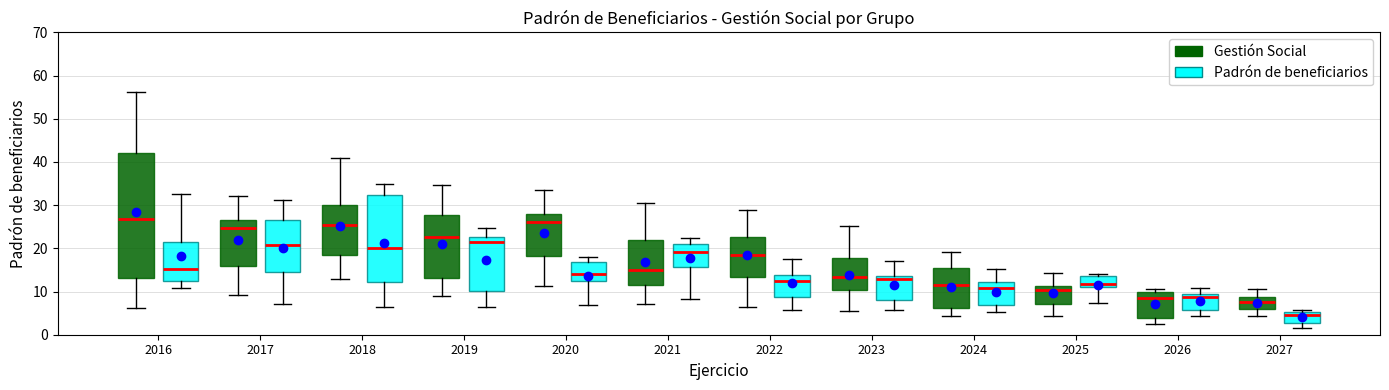

Which box is the tallest, from its lower edge to its upper edge?

2016 (Gestión Social)